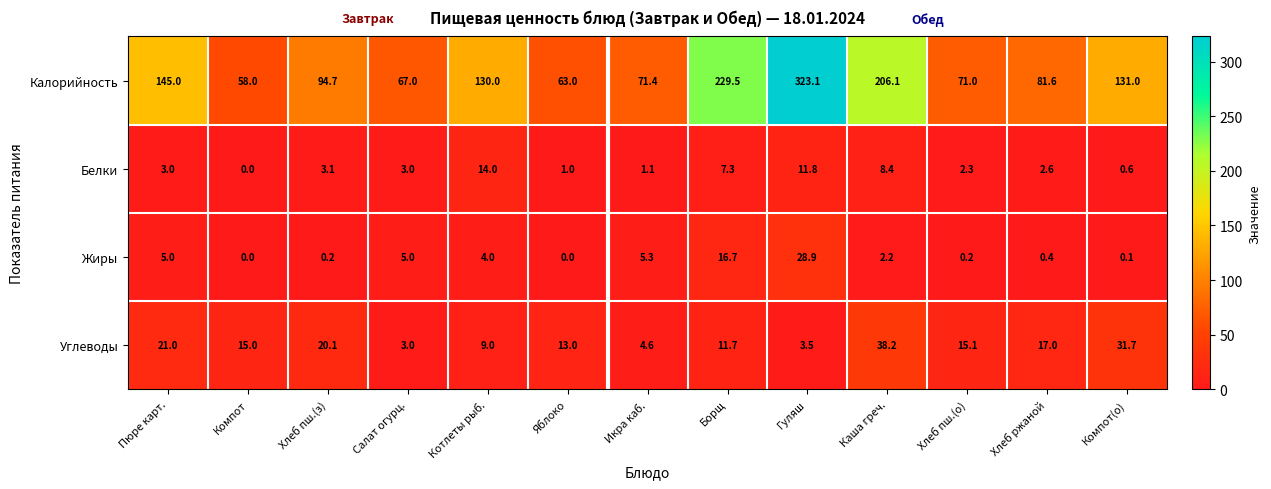

How many categories are shown in the chart?

13